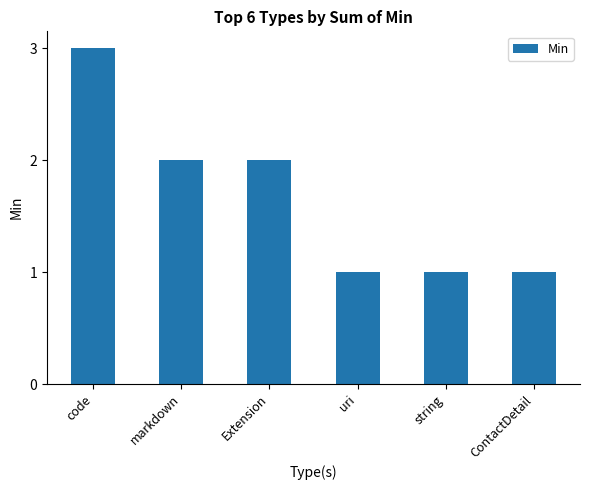

Which label corresponds to the largest value in the chart?

code